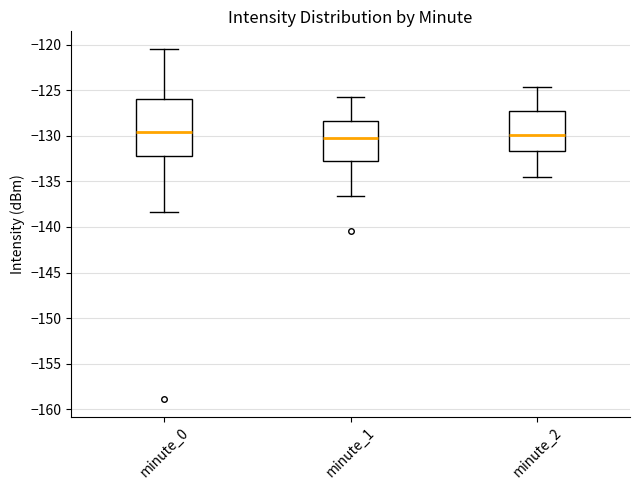

Comparing the boxes themselves (not the whiskers), which one is the tallest?

minute_0